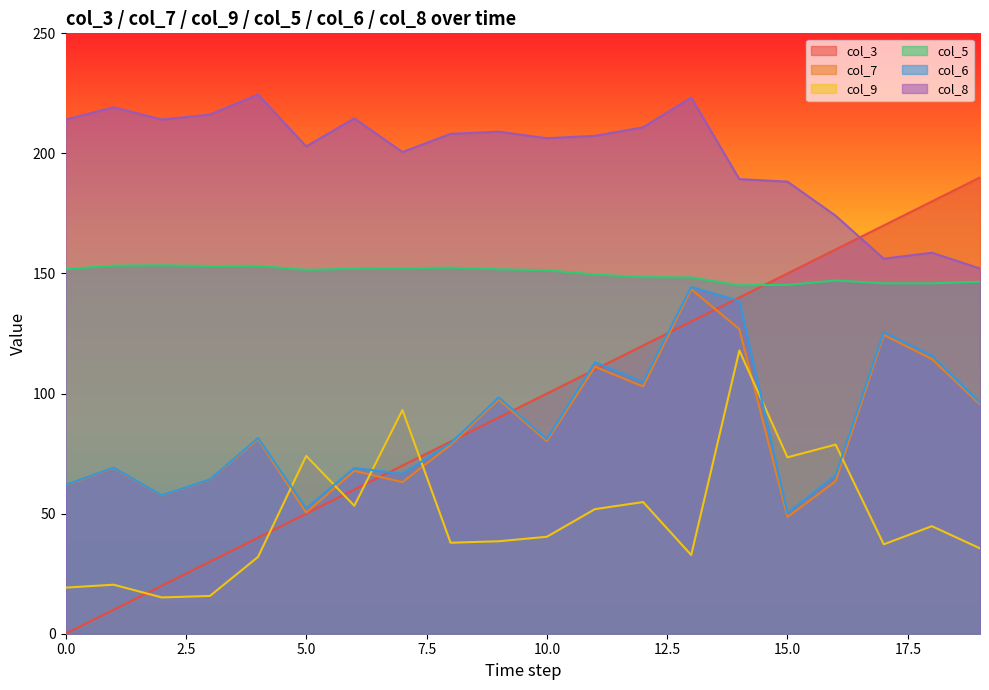

The value of col_8 at 6 is 374.6. True or false?

False